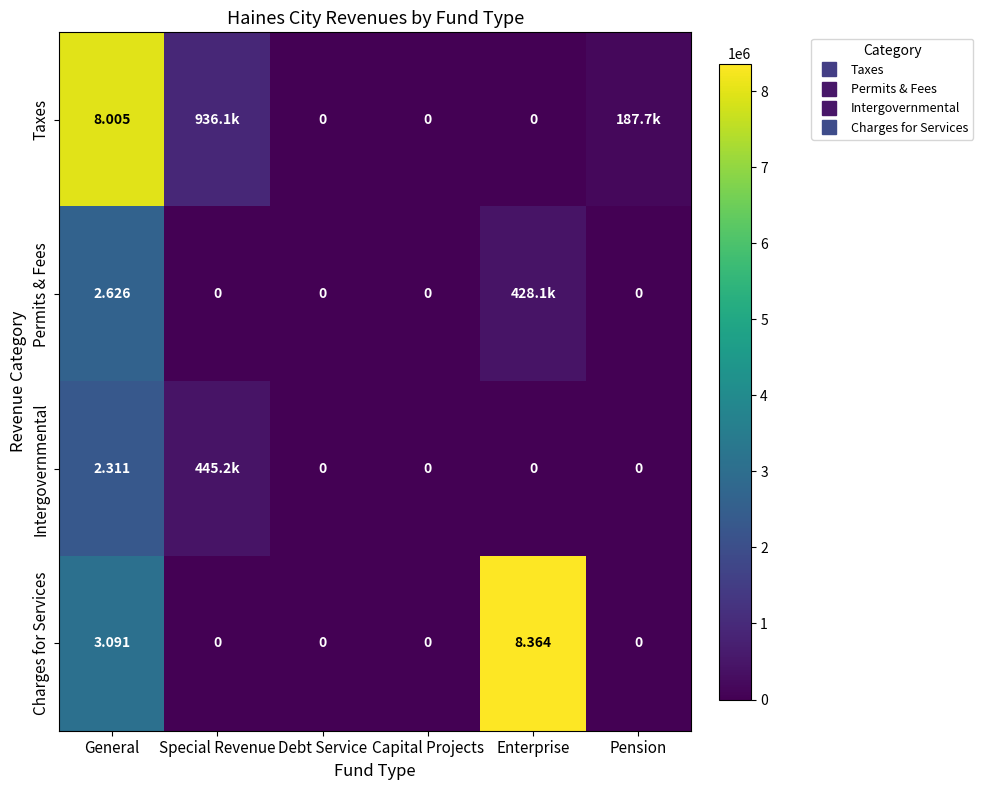

Rank the series at Debt Service from lowest to highest value.

Taxes, Permits & Fees, Intergovernmental, Charges for Services